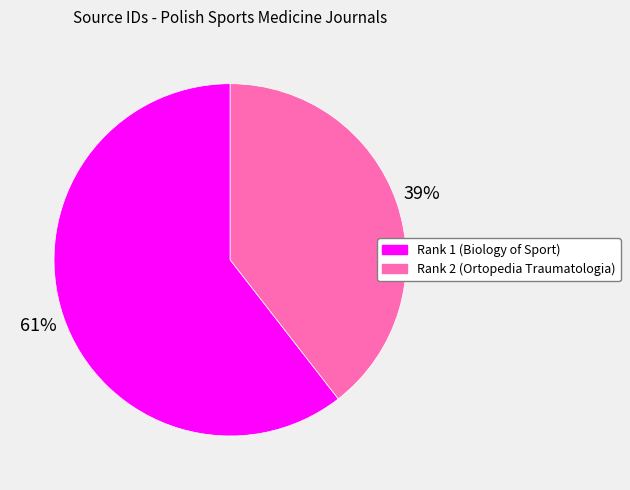

The Rank 2 (Ortopedia Traumatologia) slice represents 39% of the pie. True or false?

True